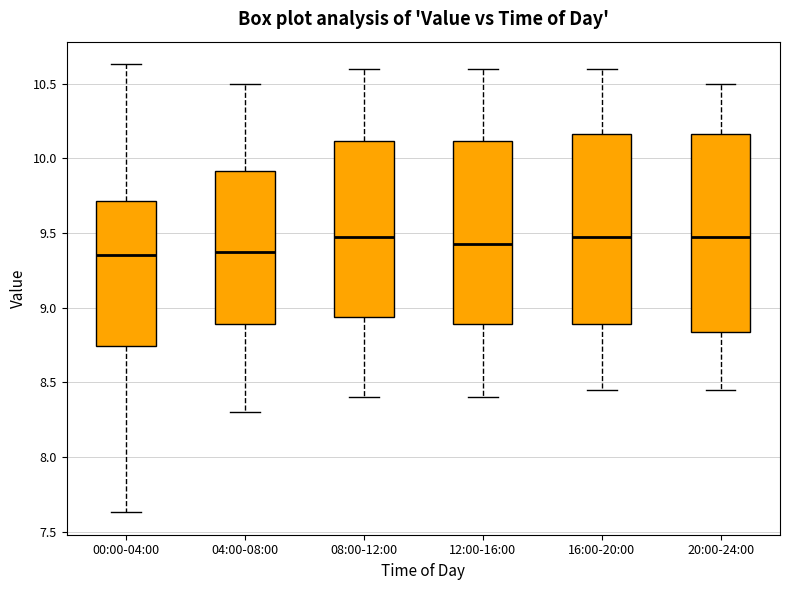

Reading left to right, read every box against the y-axis: the position of its median line, the range the box covers, and the ends of its whiskers. The values are not printed on the chart, so give them approximately, as read against the axis.

00:00-04:00: median 9.35, box 8.75 to 9.70, whiskers 7.65 to 10.65
04:00-08:00: median 9.40, box 8.90 to 9.90, whiskers 8.30 to 10.50
08:00-12:00: median 9.50, box 8.95 to 10.10, whiskers 8.40 to 10.60
12:00-16:00: median 9.45, box 8.90 to 10.10, whiskers 8.40 to 10.60
16:00-20:00: median 9.50, box 8.90 to 10.15, whiskers 8.45 to 10.60
20:00-24:00: median 9.50, box 8.85 to 10.15, whiskers 8.45 to 10.50